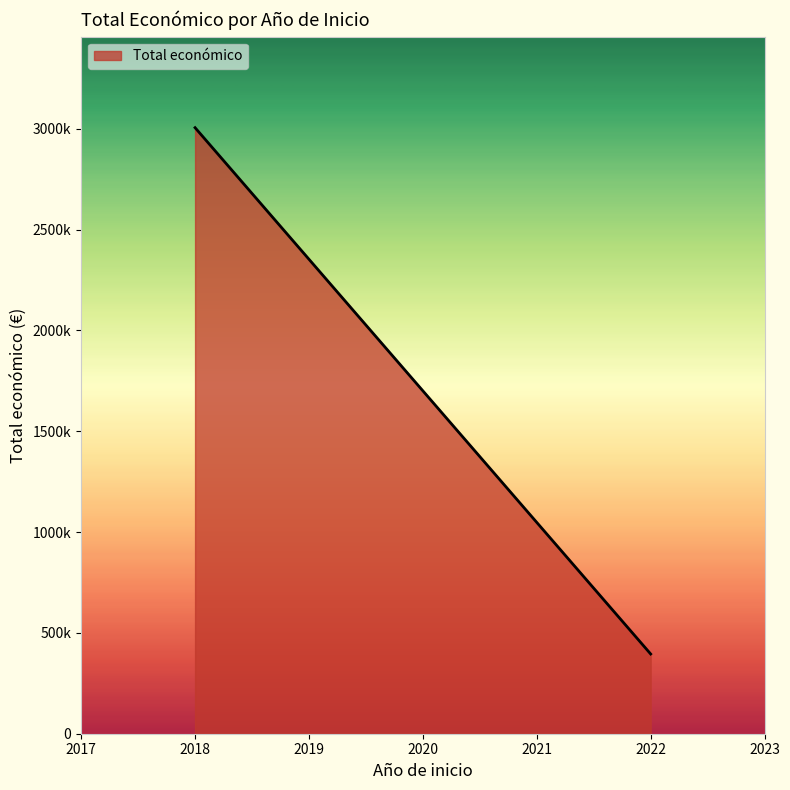

Does the chart have visible grid lines?

No